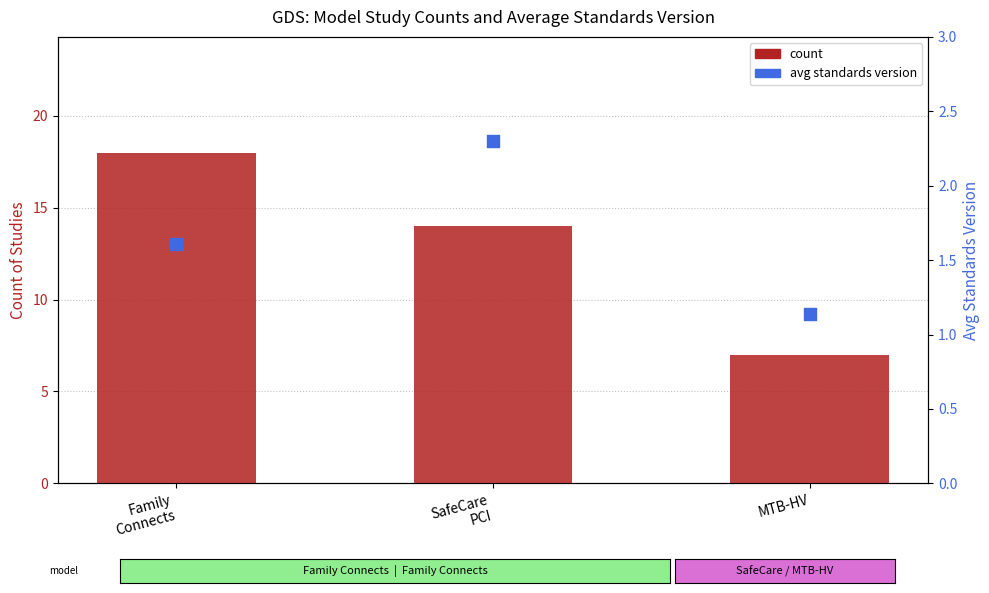

Which series contains the highest Y value?

count